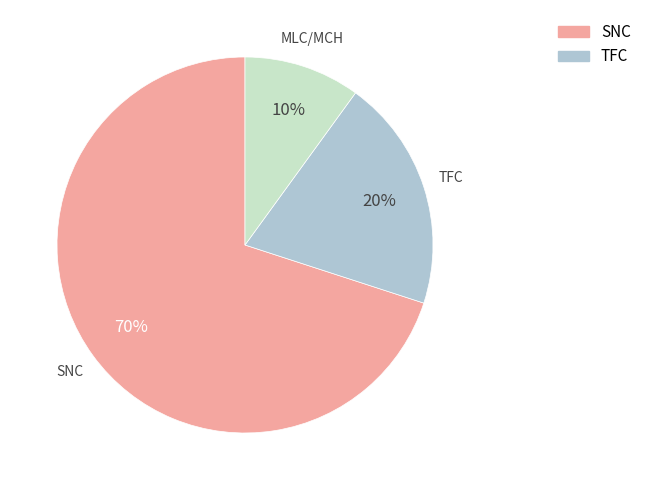

To the nearest percent, what is the average slice percentage?

33%